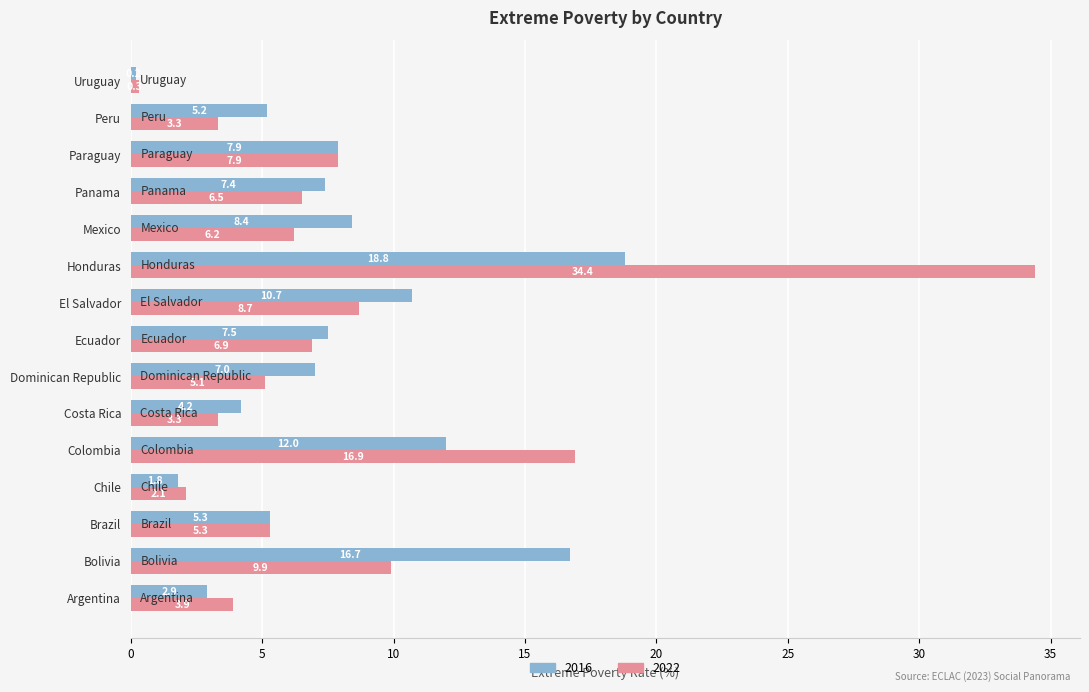

What is the sum of the 2022 values at Paraguay and Chile?

10.0